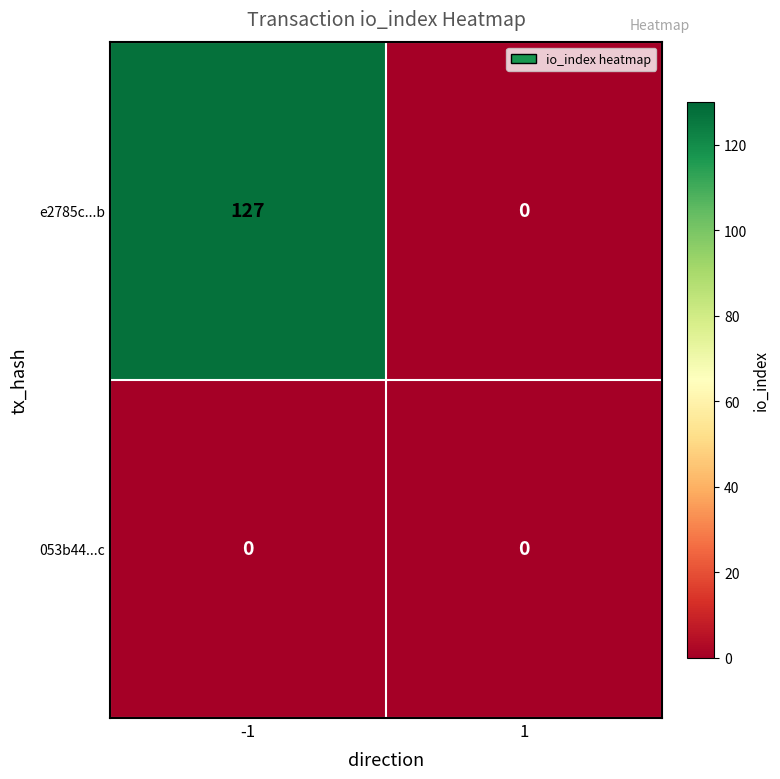

List the series in order of their peak value, lowest first.

053b44...c, e2785c...b